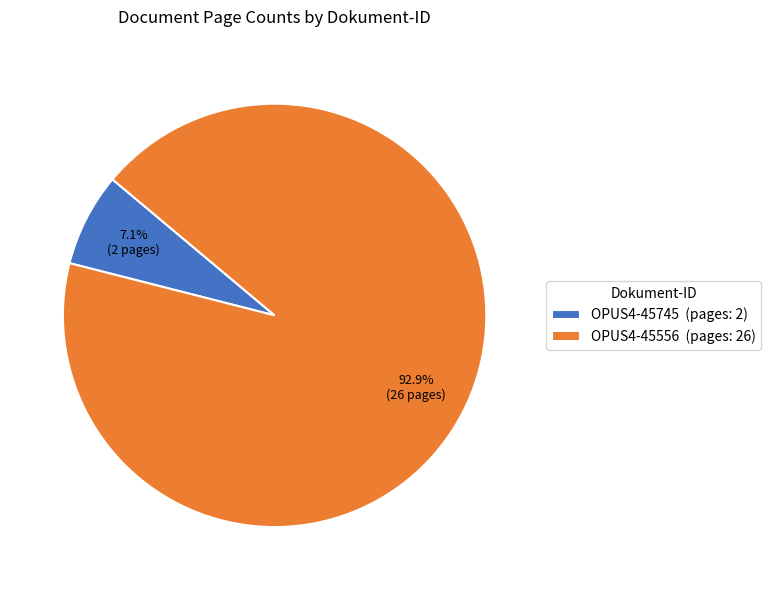

What percentage is the OPUS4-45745 slice, to the nearest percent?

7%